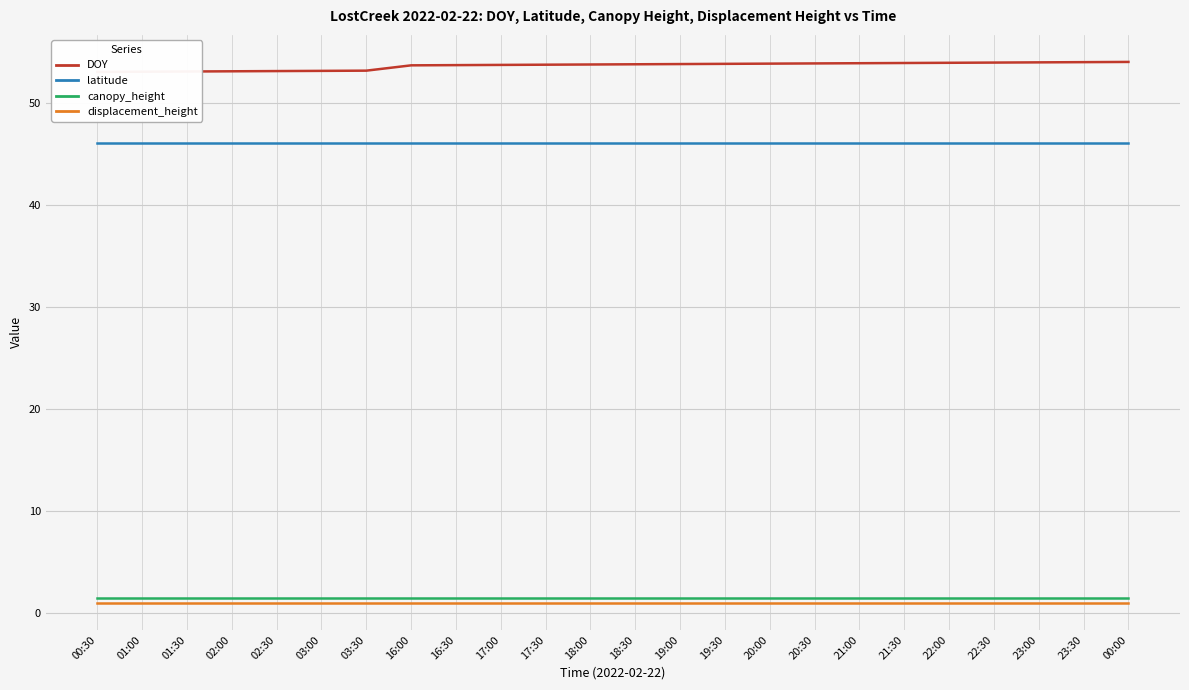

What are all the series names shown in the legend?

DOY, latitude, canopy_height, displacement_height